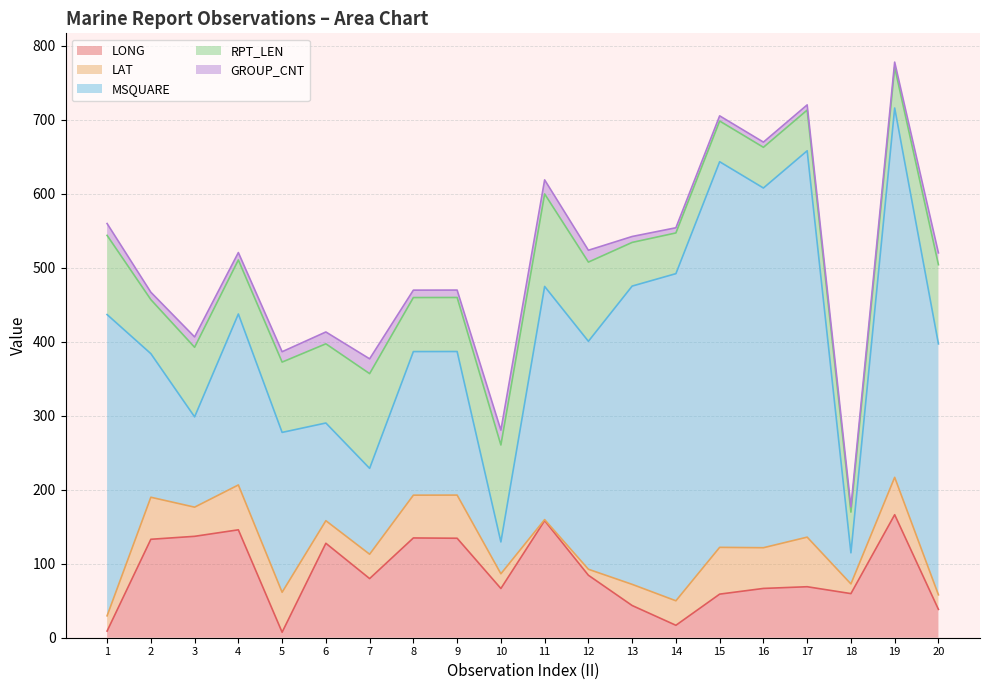

Rank the categories by GROUP_CNT value from highest to lowest.

7, 10, 11, 1, 6, 12, 20, 3, 5, 2, 4, 8, 9, 13, 14, 15, 16, 17, 18, 19